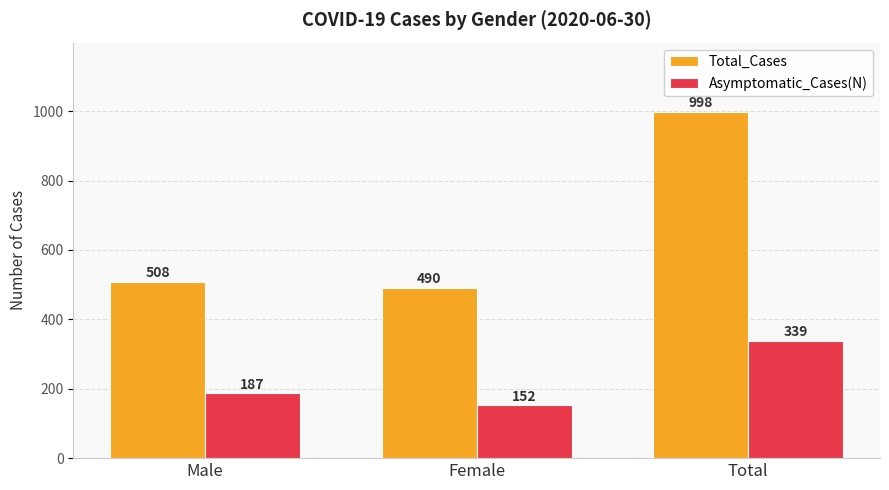

Rank the series by their average value, from lowest to highest.

Asymptomatic_Cases(N), Total_Cases